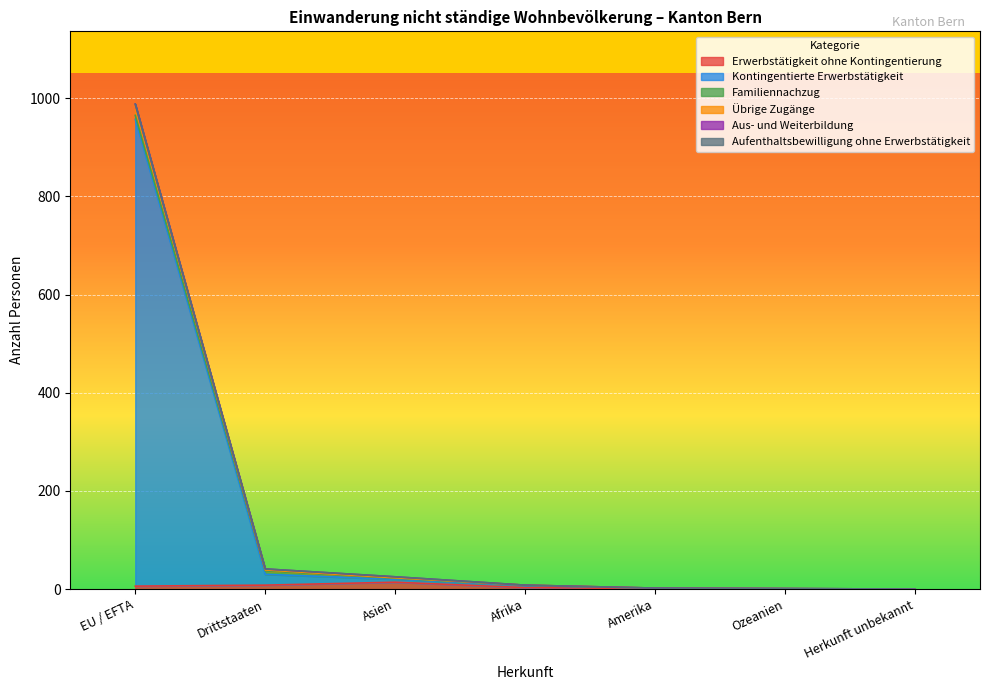

True or false: Kontingentierte Erwerbstätigkeit and Erwerbstätigkeit ohne Kontingentierung cross at least once.

False